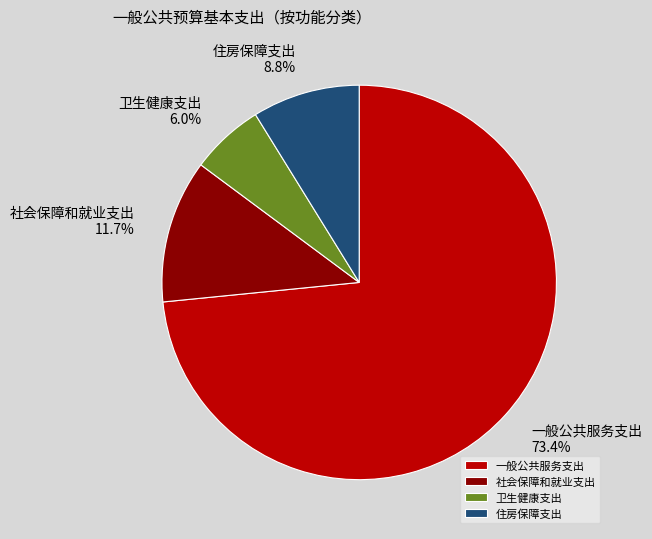

Which has a higher value, 卫生健康支出 or 社会保障和就业支出?

社会保障和就业支出